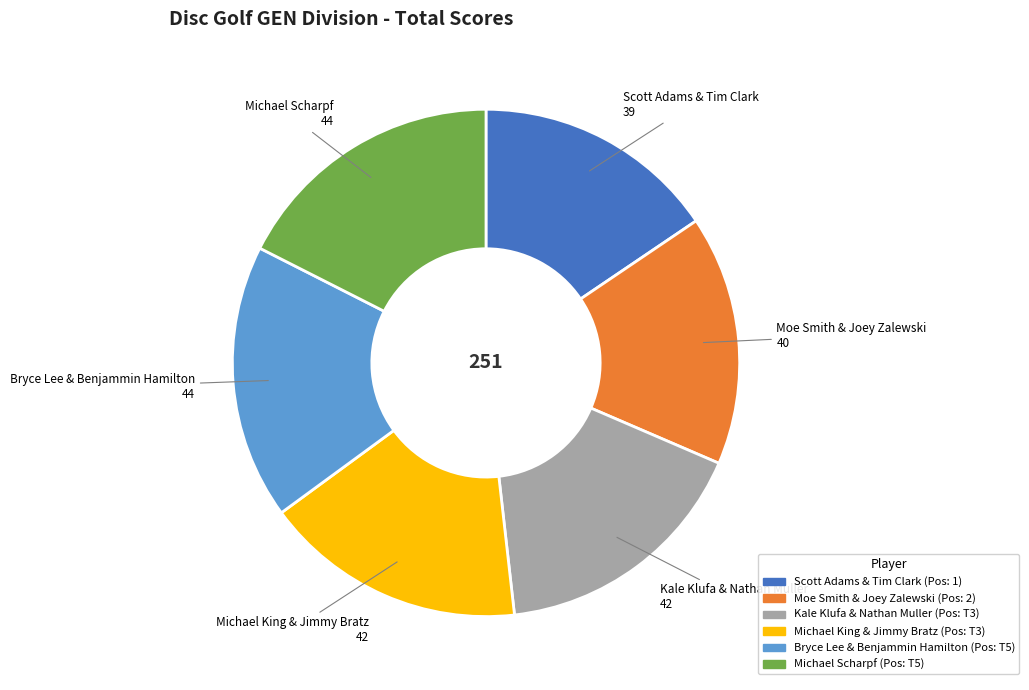

The Michael King & Jimmy Bratz slice represents 17% of the pie. True or false?

True